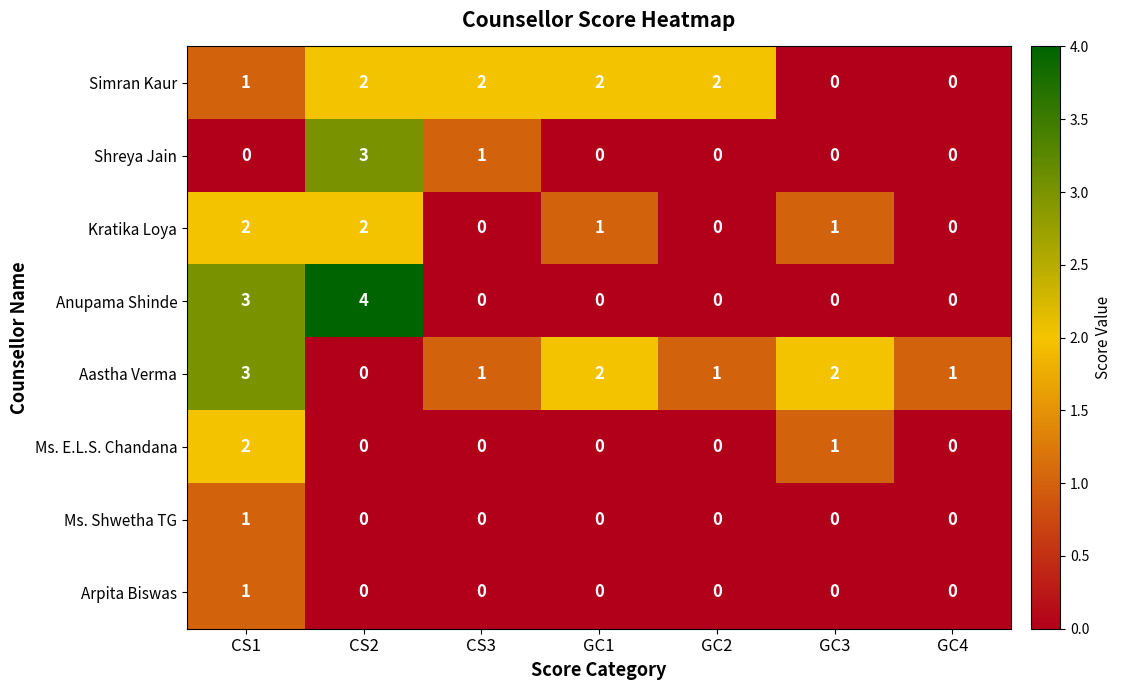

Where is Simran Kaur nearest to the value 1?

CS1